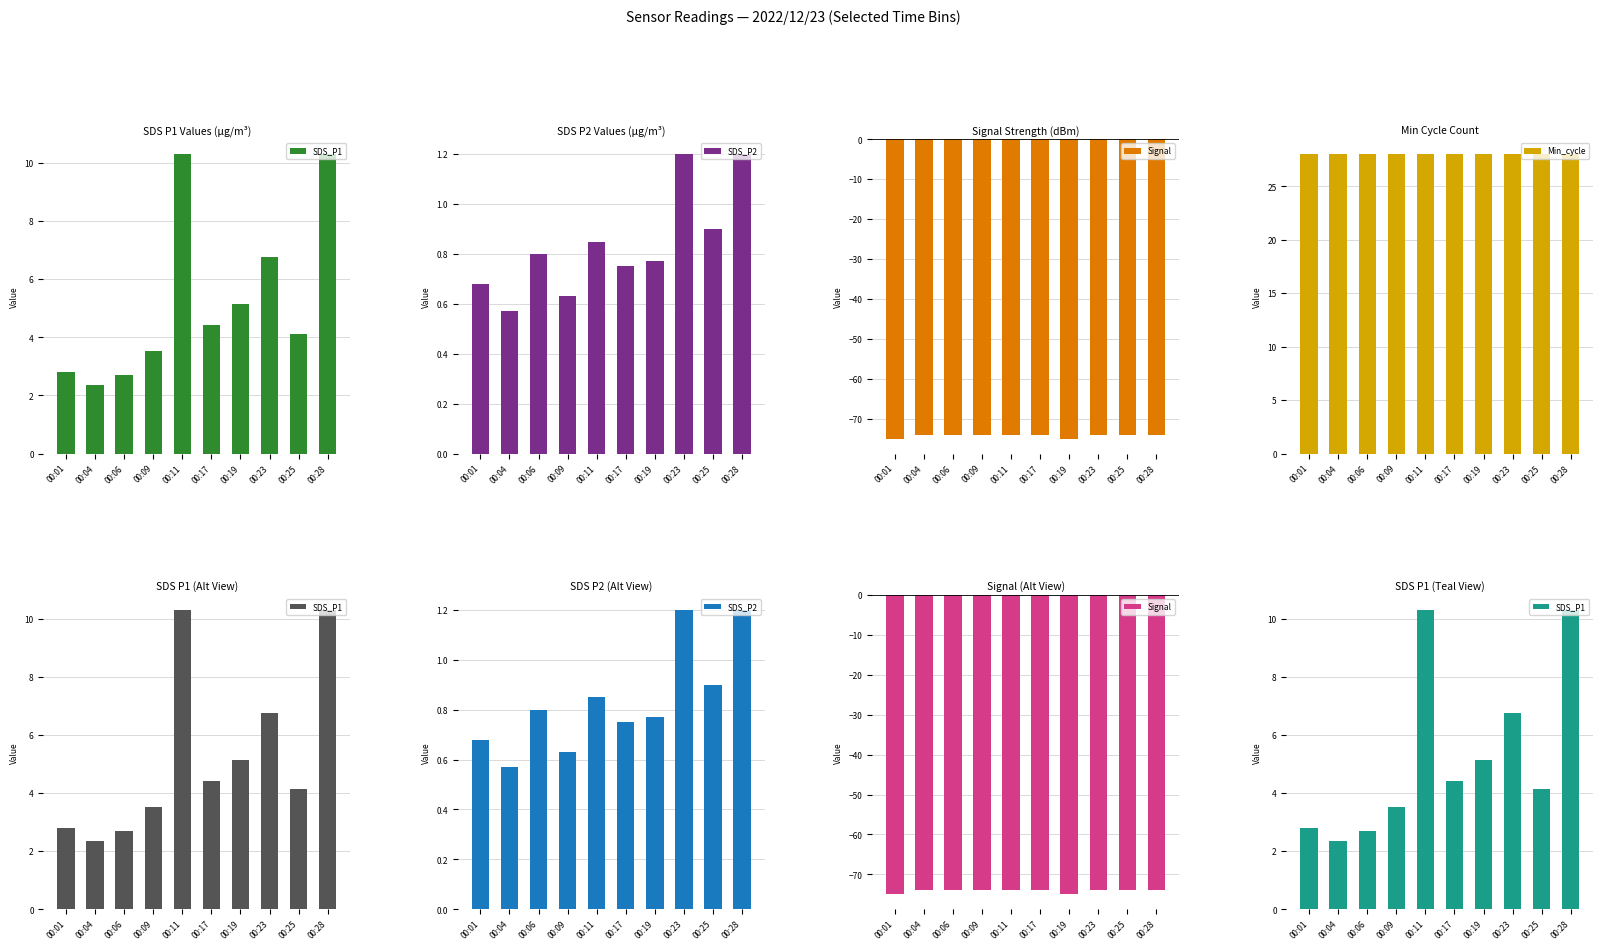

Rank the series by their maximum value, from highest to lowest.

Min_cycle, SDS_P1, SDS_P2, Signal